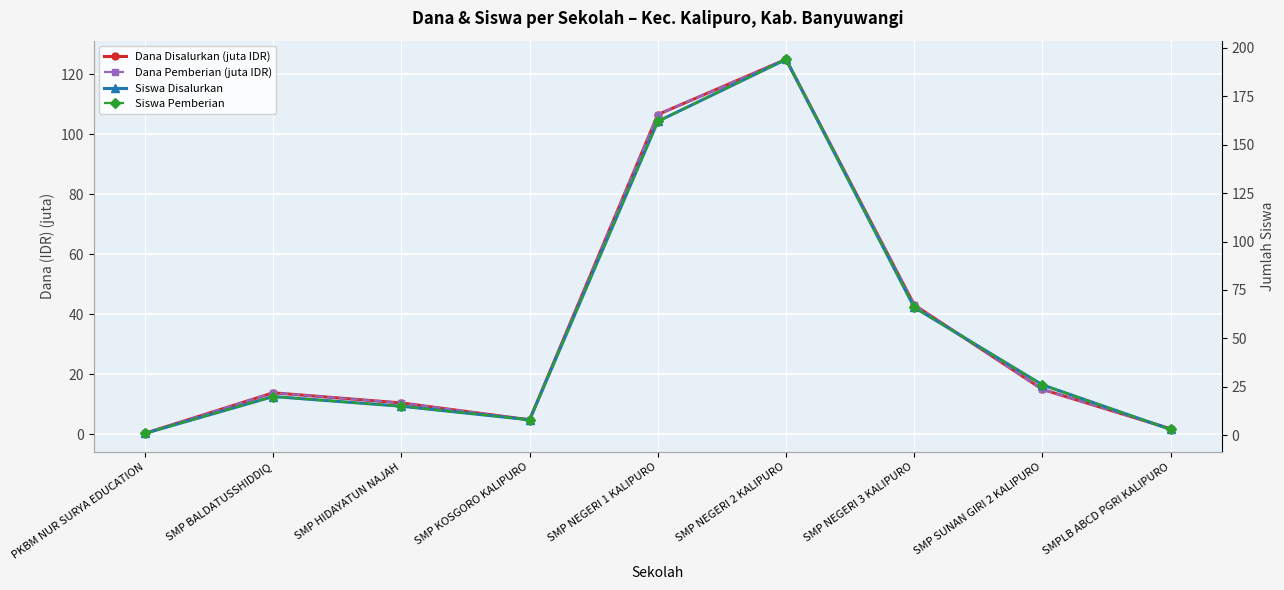

Which series has the largest range (max minus min)?

Siswa Disalurkan